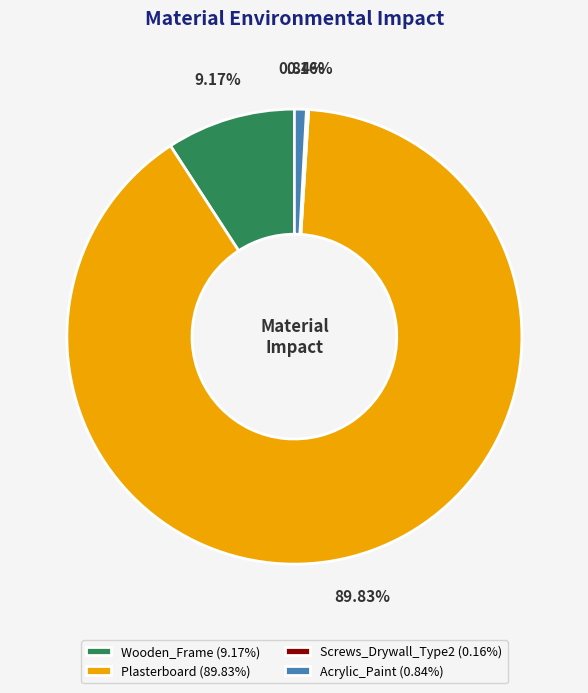

Which has a higher value, Wooden_Frame or Plasterboard?

Plasterboard